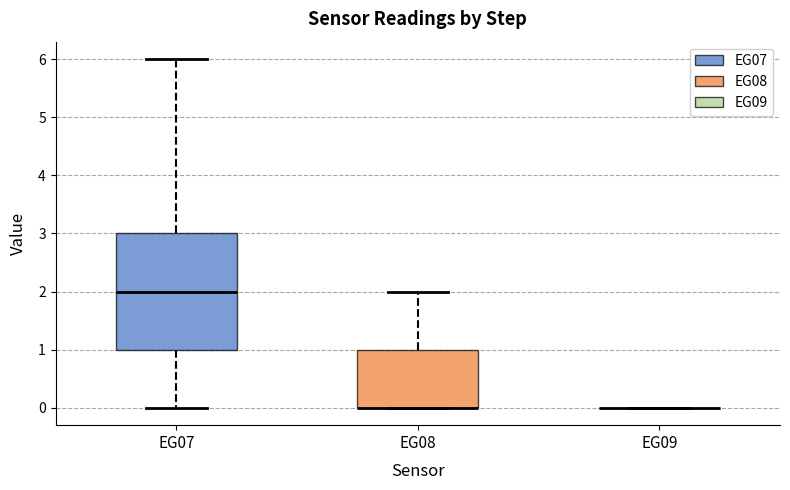

Reading left to right, transcribe this box plot: for each box, give where its median line is, the range the box spans, and where its two whiskers end, as read against the y-axis. The values are not printed on the chart, so give them approximately, as read against the axis.

EG07: median 2, box 1 to 3, whiskers 0 to 6
EG08: median 0 (drawn on the box's lower edge), box 0 to 1, whiskers 0 to 2
EG09: box collapsed to a line at 0, whiskers 0 to 0